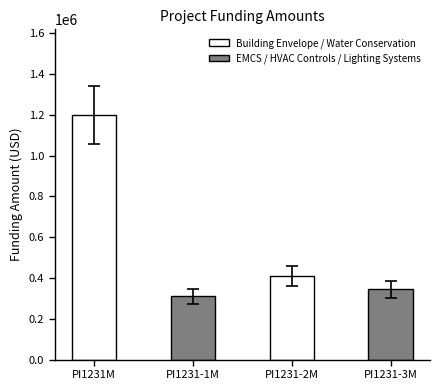

Rank the categories by value from lowest to highest.

PI1231-1M, PI1231-3M, PI1231-2M, PI1231M